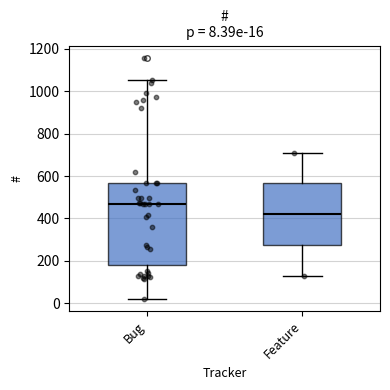

Which box has the highest median line?

Bug